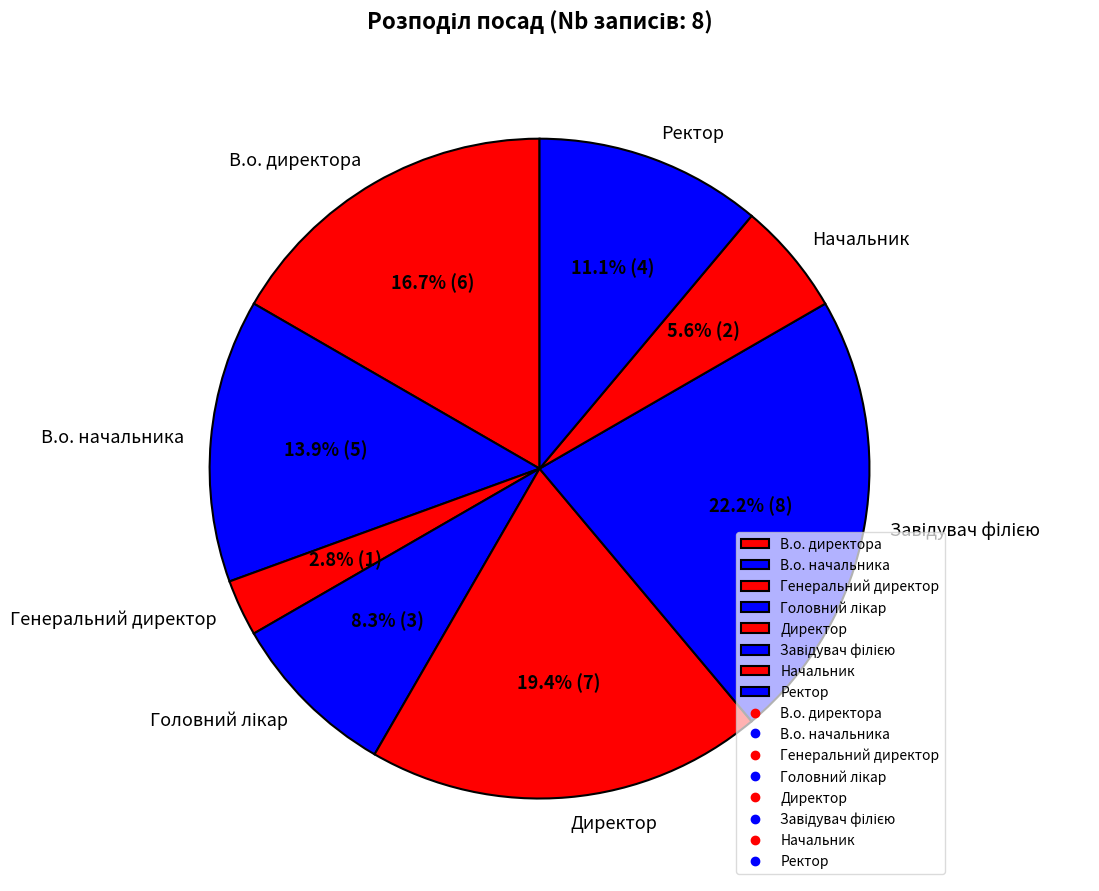

Does В.о. директора account for over 50% of the chart?

No